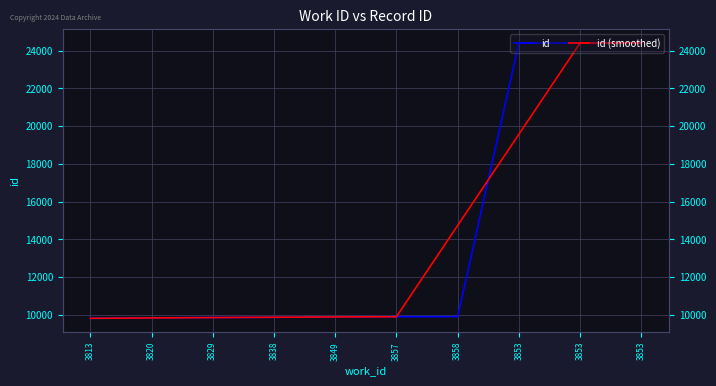

Which series has the largest total across all categories?

id